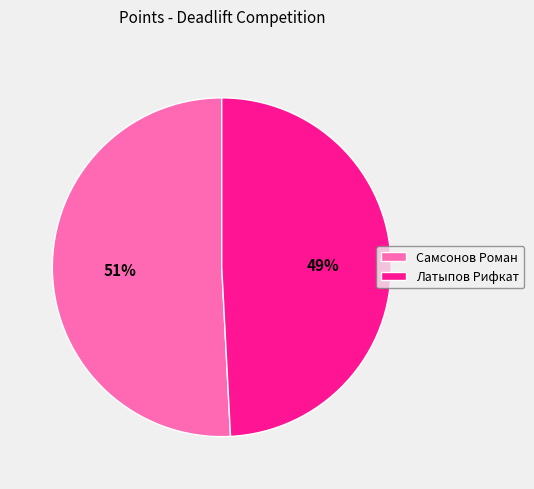

How many slices are in this pie chart?

2